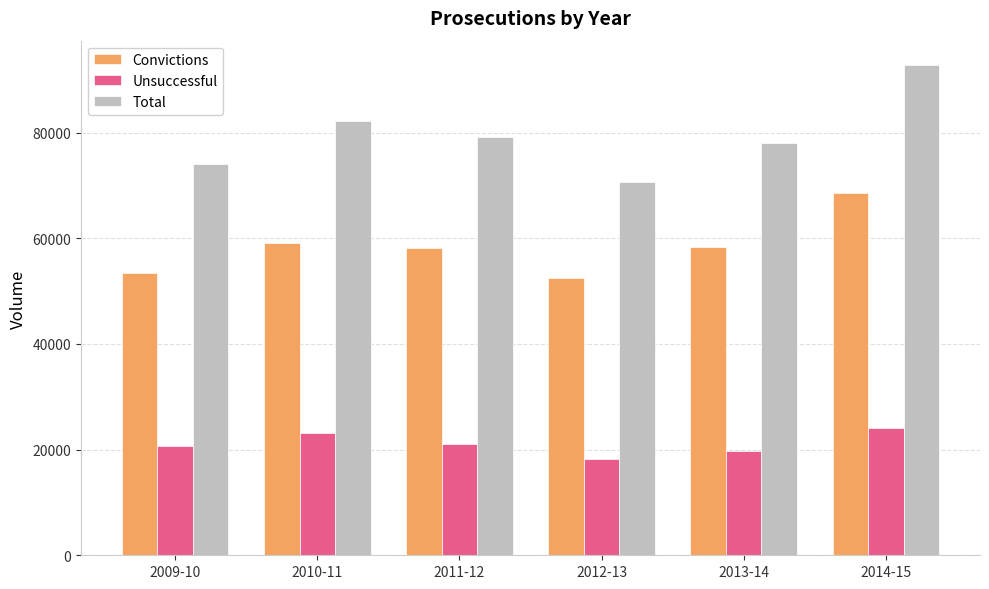

Is it true that Convictions equals 68601 at 2014-15?

True